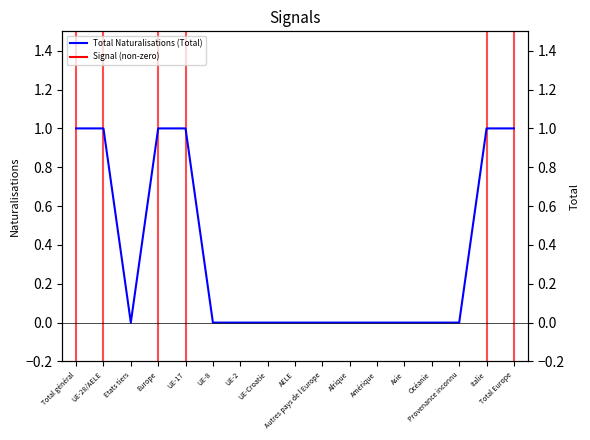

What is the sum of all values?

6